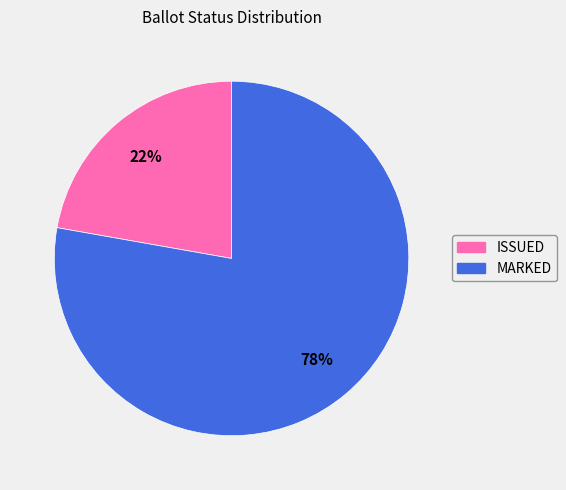

To the nearest percent, what is the difference between the largest and smallest slice percentages?

56%